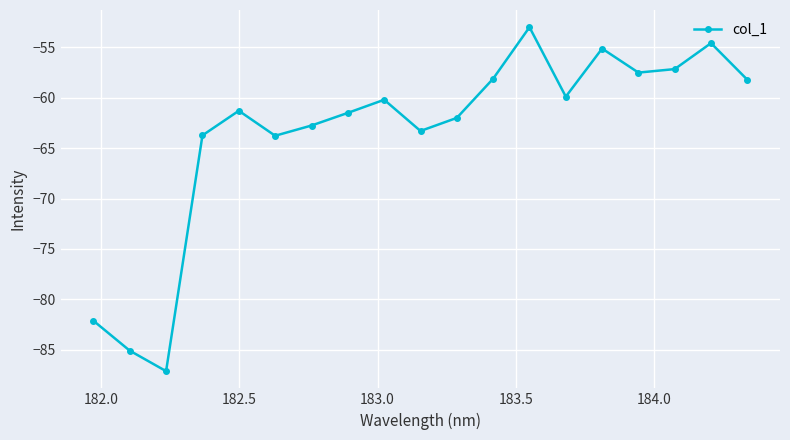

How many interior local valleys (lower than both neighbors) does the data have?

5